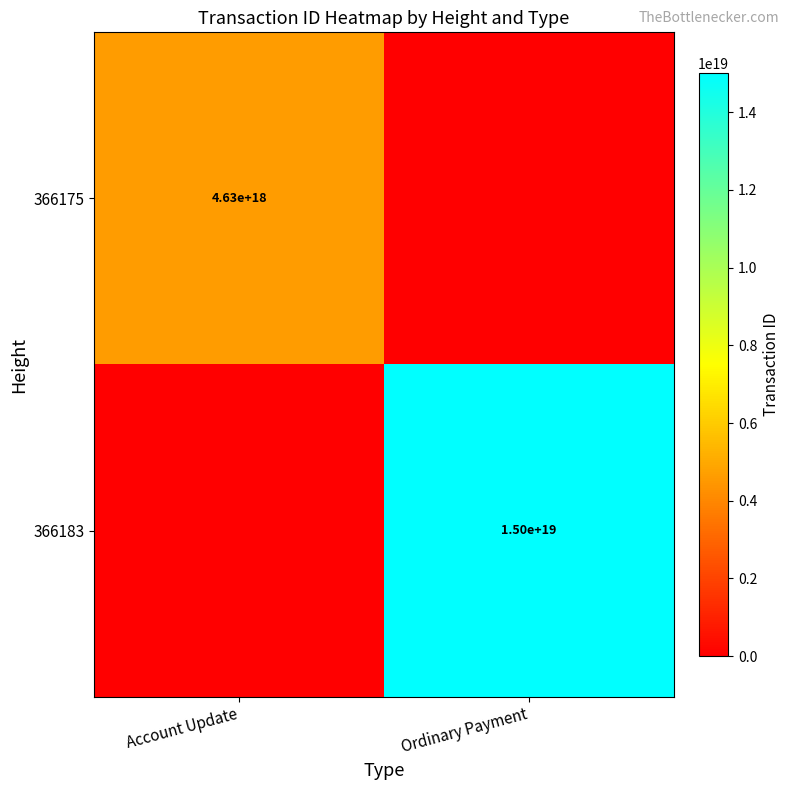

The value of 366175 at Account Update is 1227105212606839296. True or false?

False